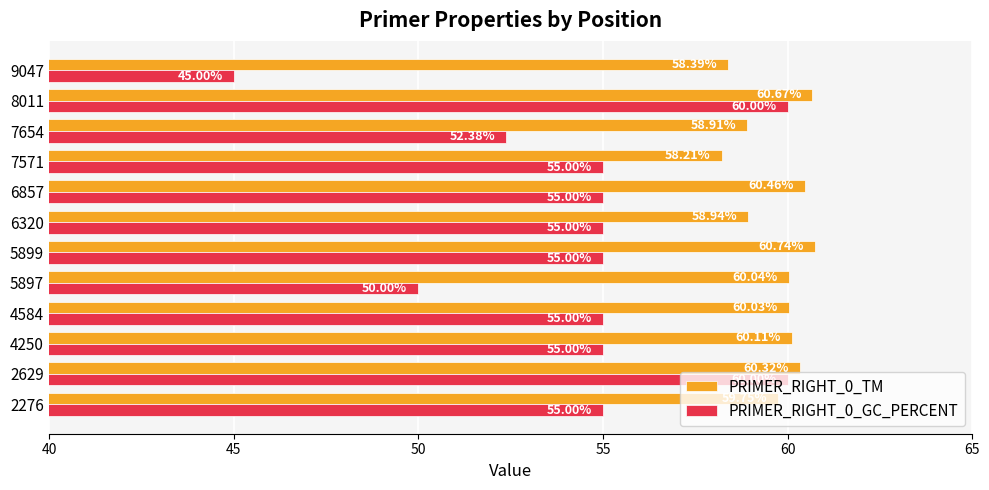

What is the difference between the maximum and minimum values in the PRIMER_RIGHT_0_TM series?

2.5